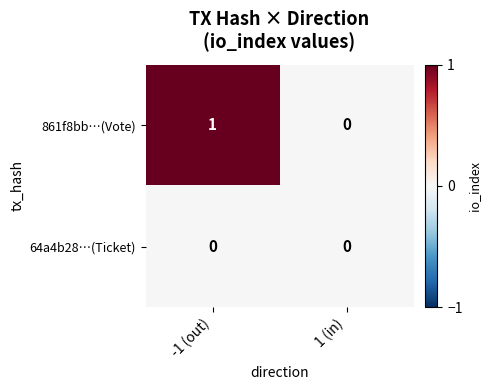

Reading left to right, what are all the values shown in this chart?

861f8bb…(Vote): 1	0
64a4b28…(Ticket): 0	0